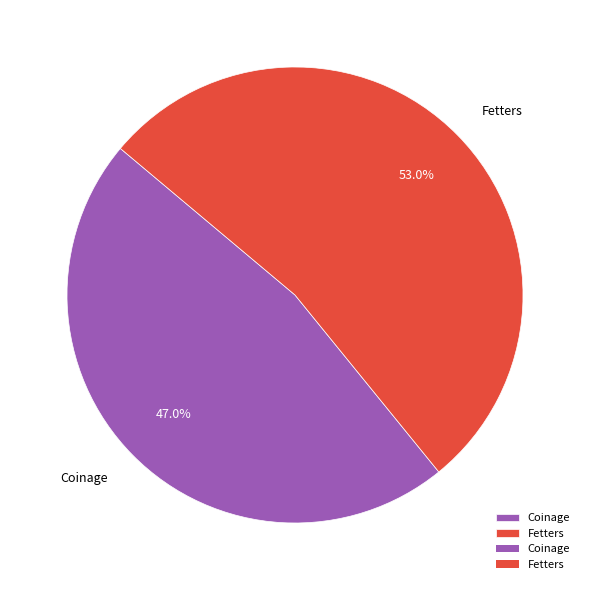

Is Fetters the majority of the pie?

Yes